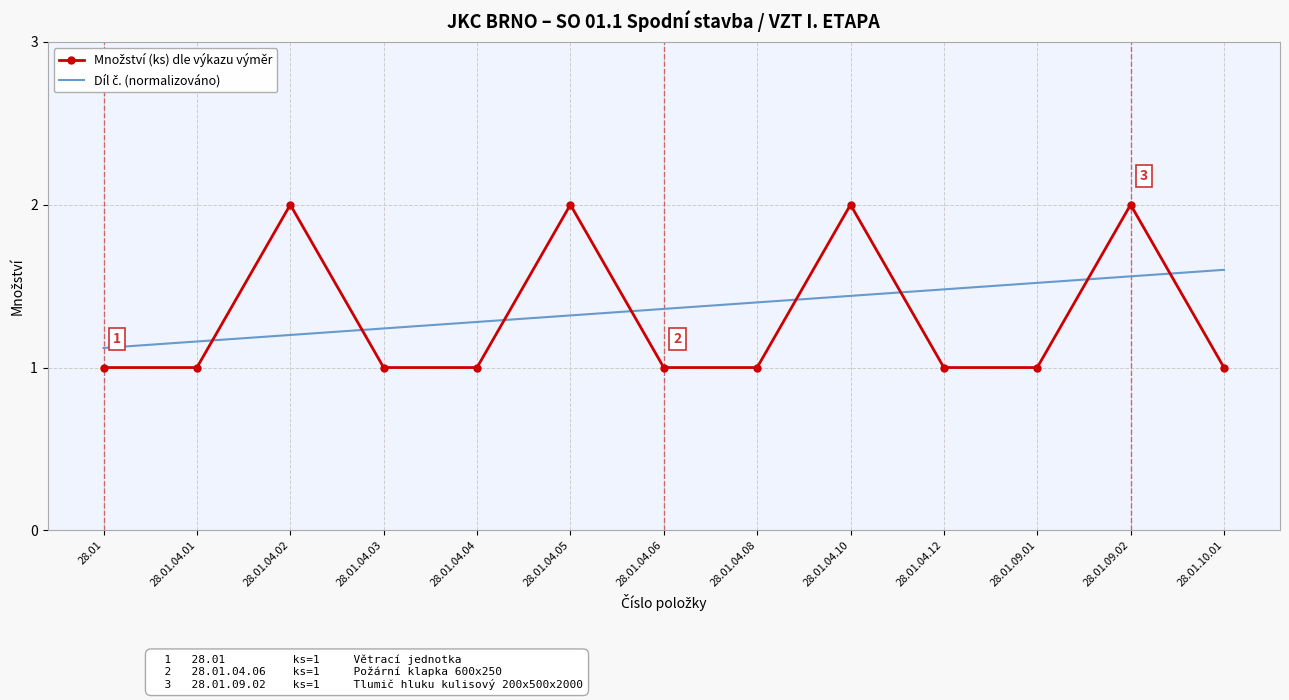

What is the difference between the highest and lowest values at 28.01.04.04?

0.3